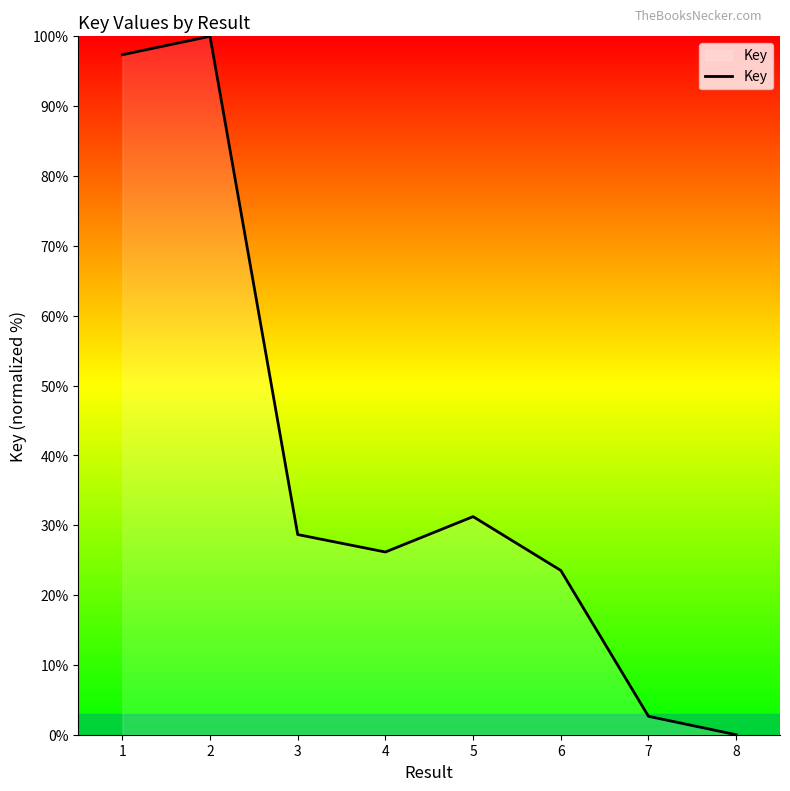

Count the number of values greater than 28.

4